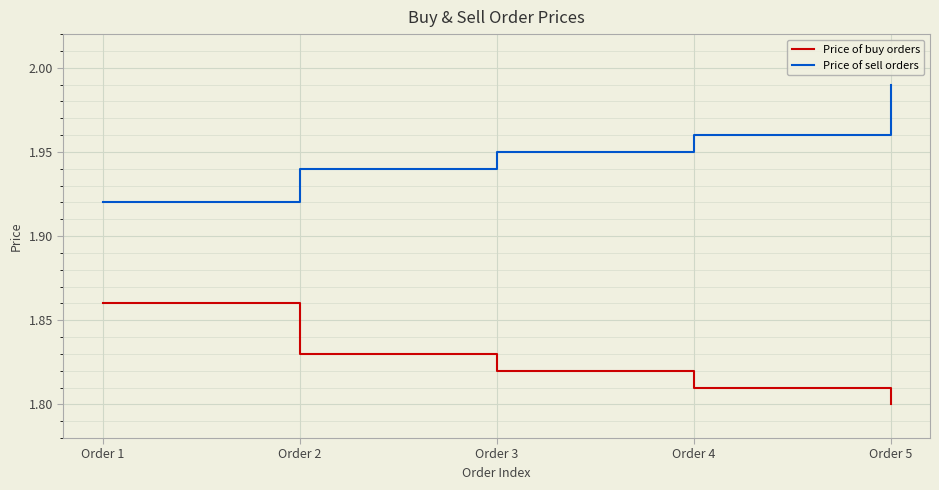

Count the number of categories in the chart.

5